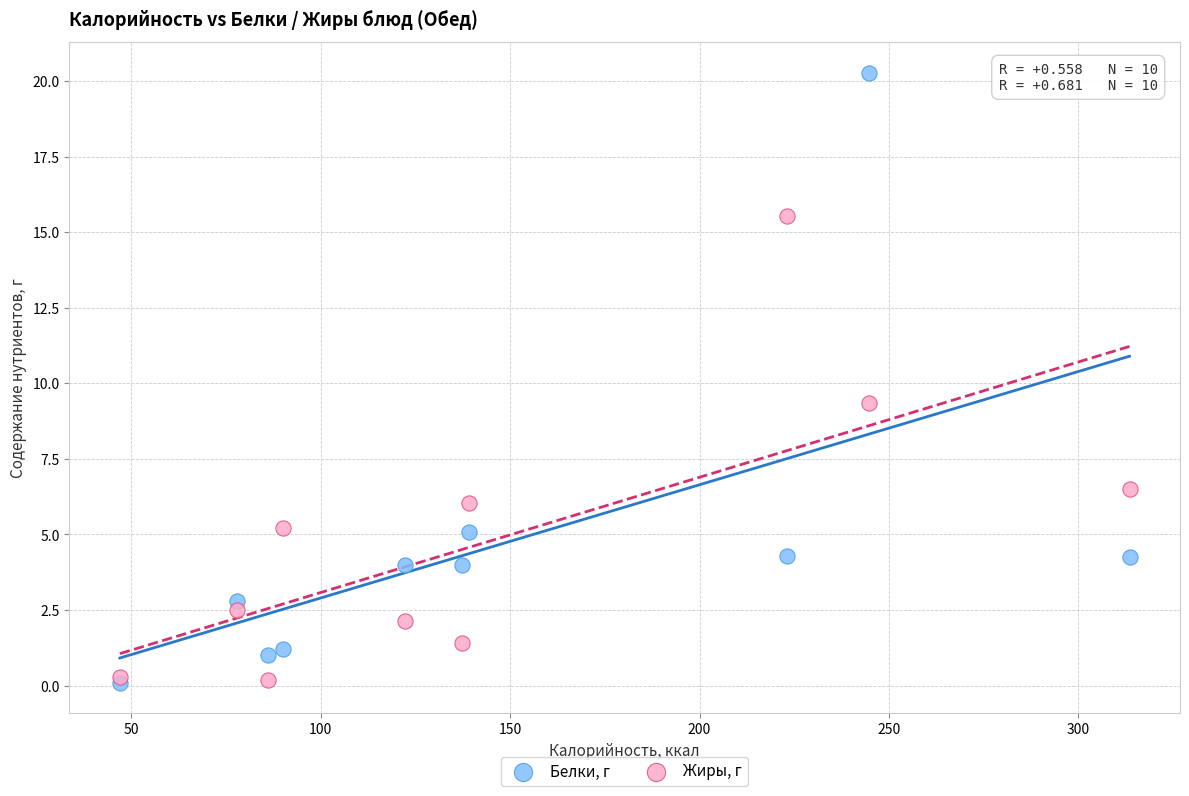

Across all series, what Y value is closest to 10?

9.4